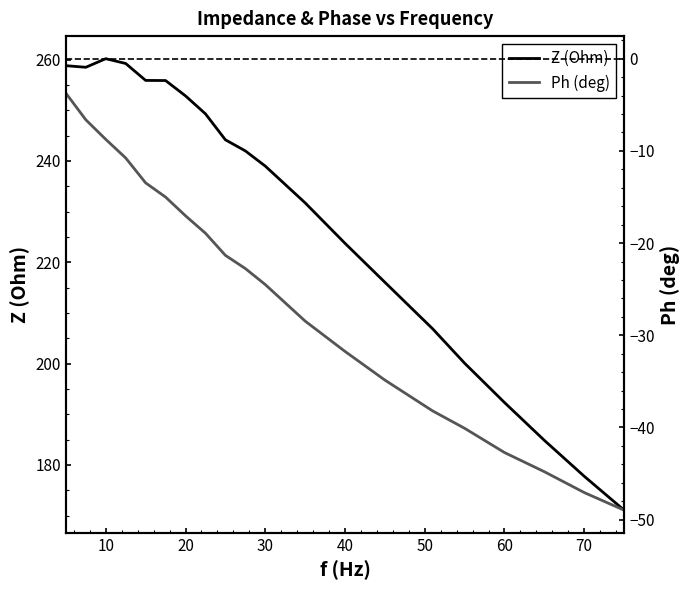

List the series in order of their peak value, lowest first.

Ph (deg), Z (Ohm)